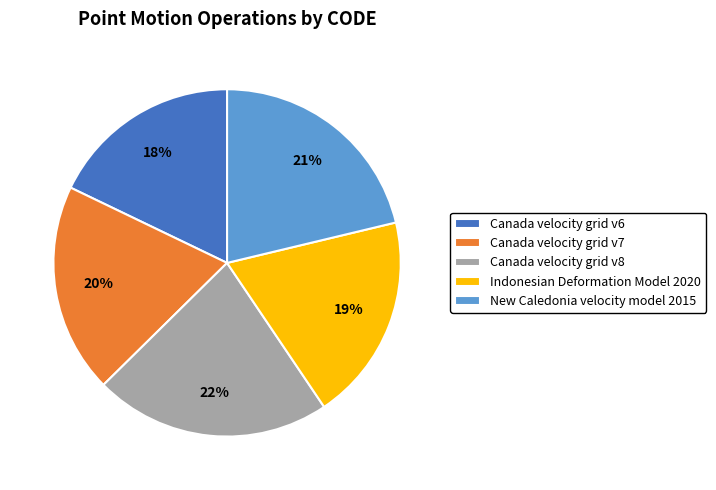

How many slices are in this pie chart?

5